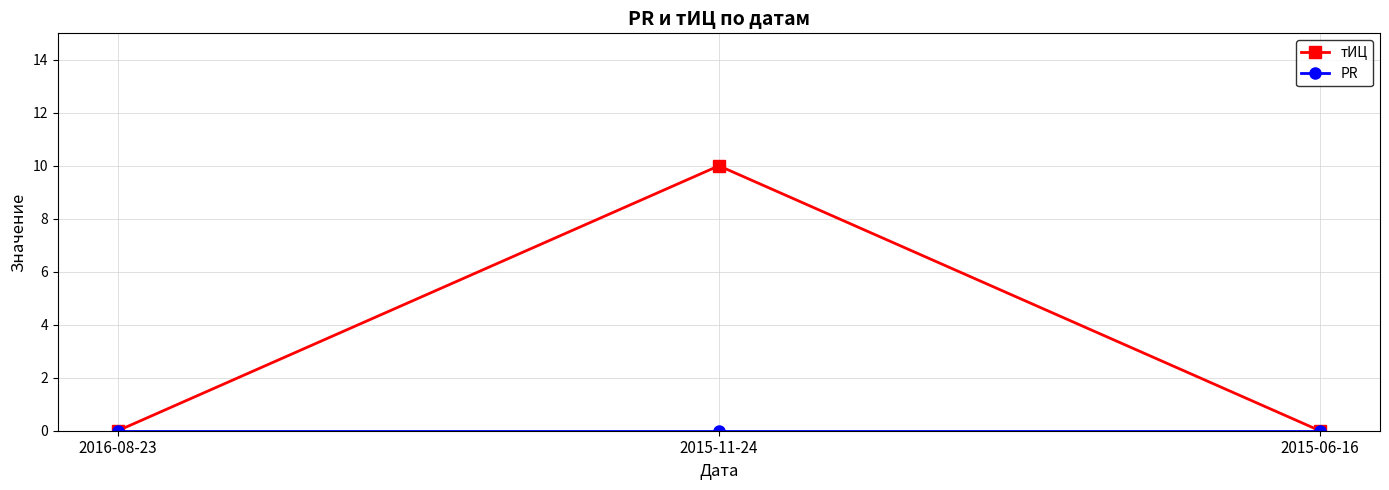

How many categories are shown in the chart?

3